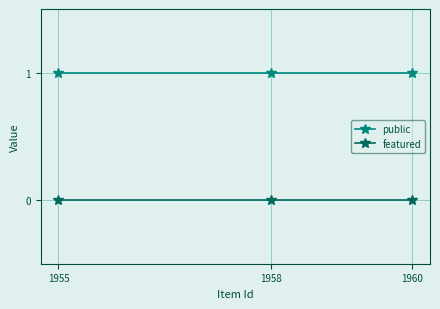

Rank the series by their maximum value, from lowest to highest.

featured, public